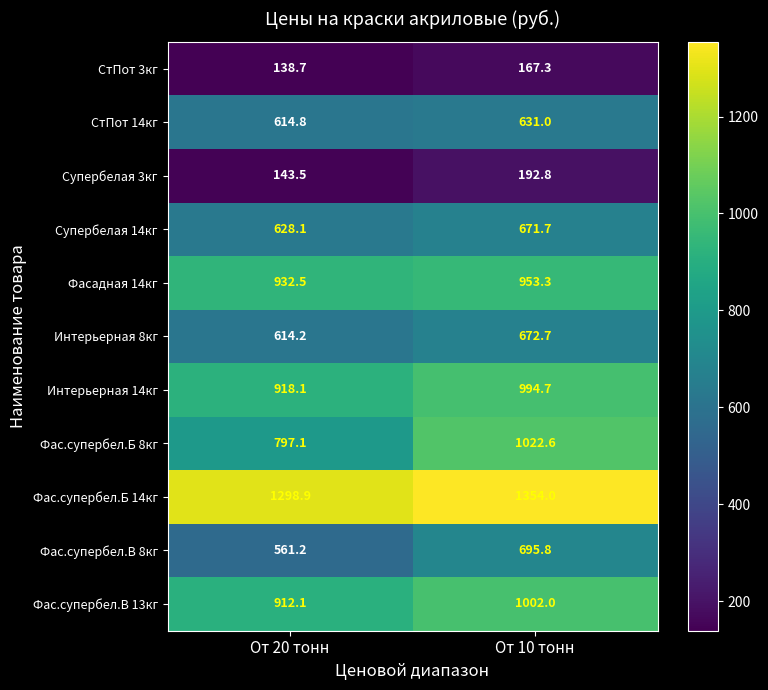

What is the average value of the Фас.супербел.В 8кг series?

628.5